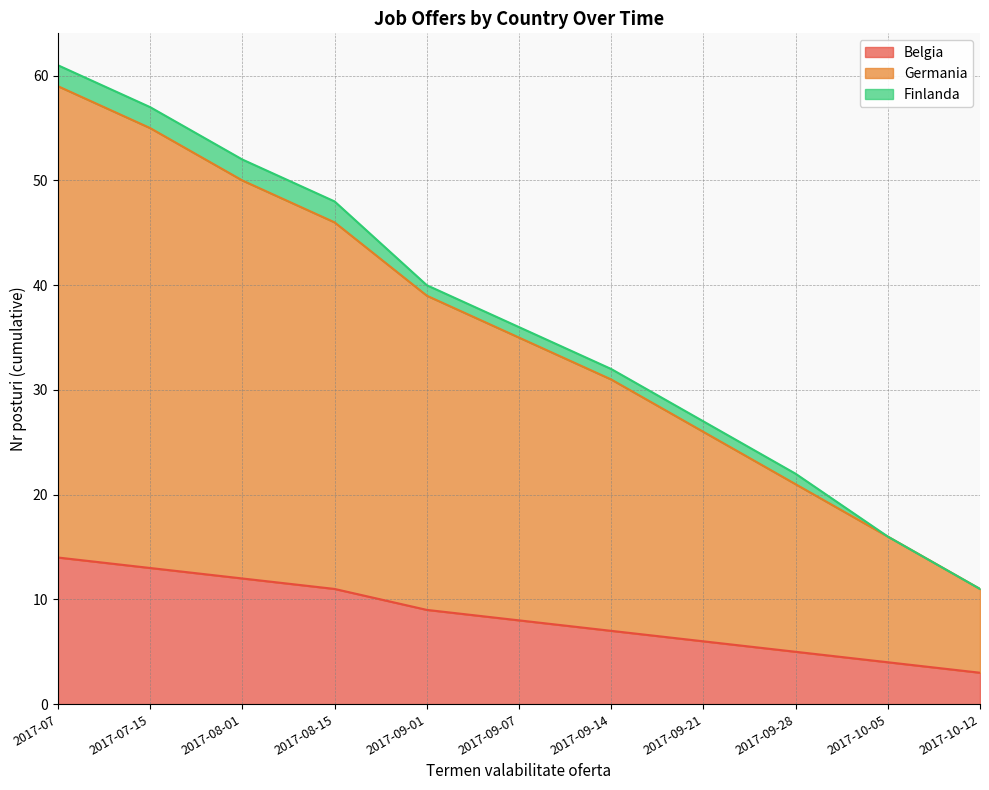

What position from the left is 2017-10-12?

11